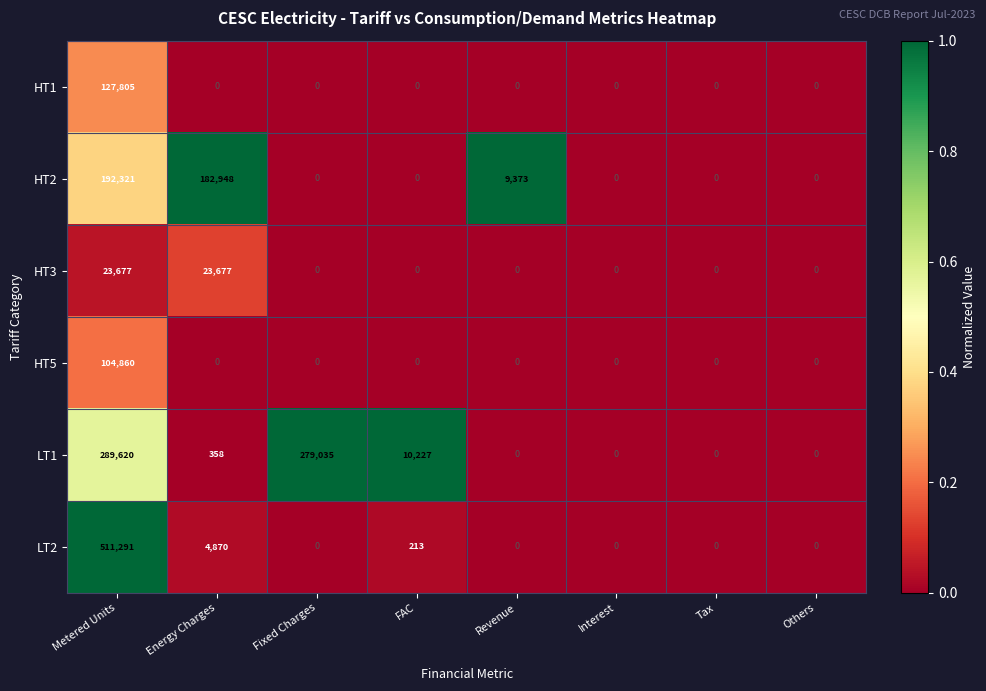

Where is LT2 nearest to the value 255645?

Energy Charges